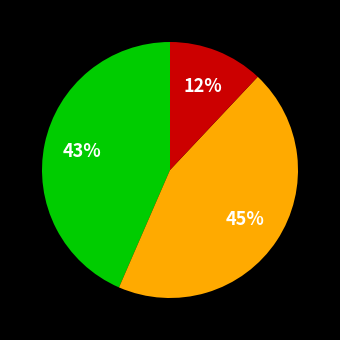

To the nearest percent, what is the average slice percentage?

33%